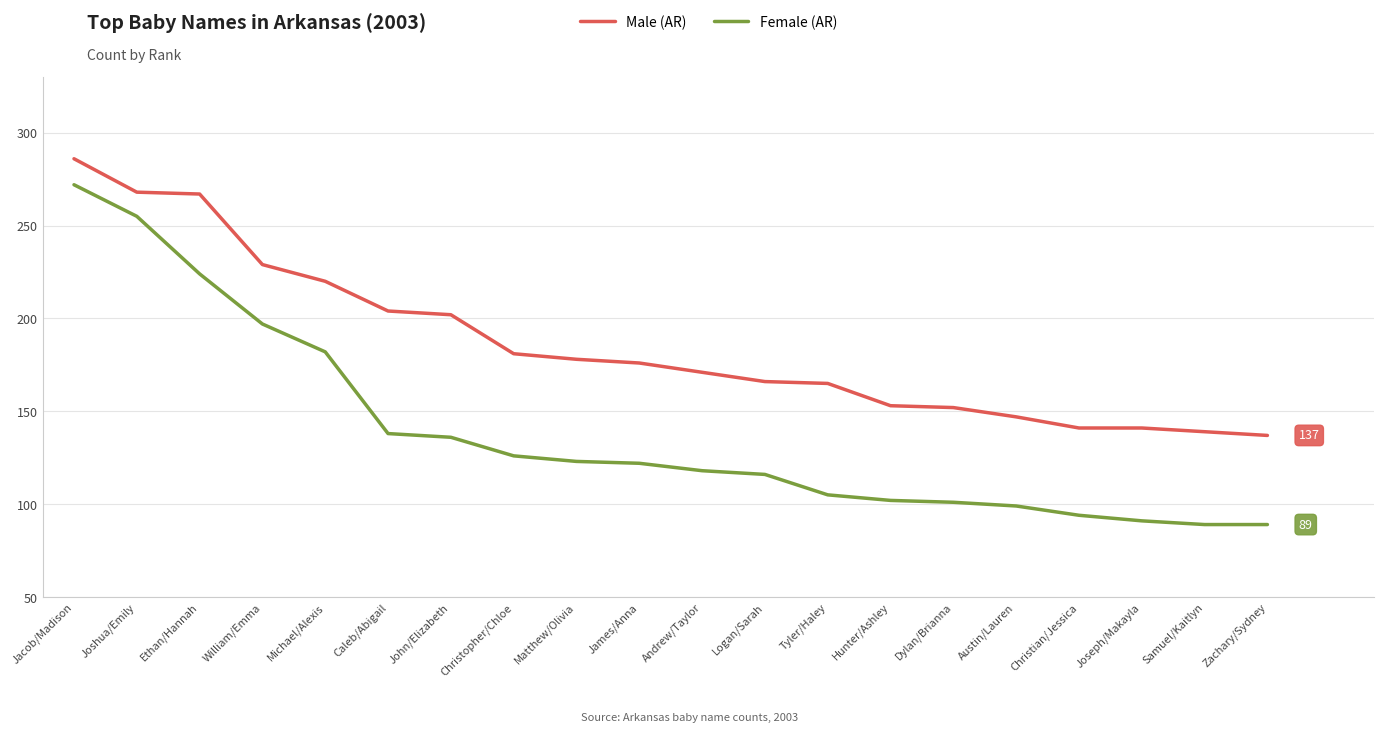

At which label does Male (AR) first exceed 176?

Jacob/Madison